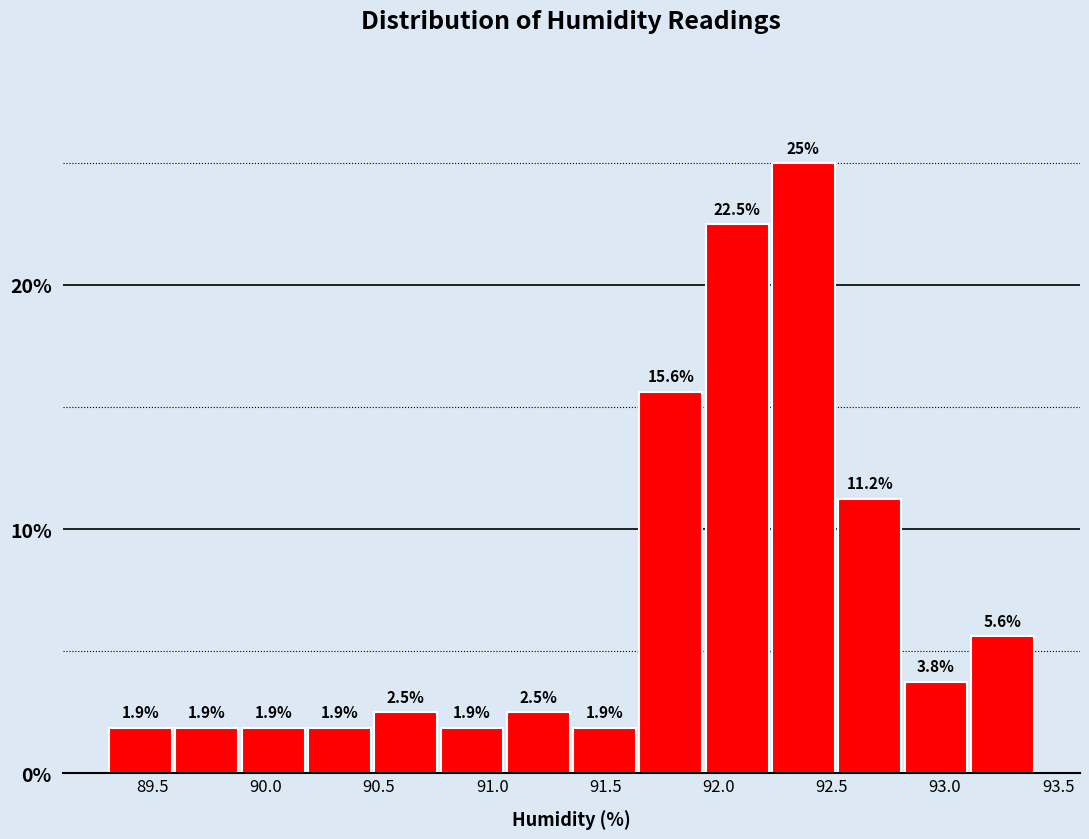

Reading left to right, list every bar in this chart as the range it spans on the x-axis followed by its height. The bar edges are not printed on the chart, so give them approximately, as read against the axis.

89.30 to 89.60: 1.9
89.60 to 89.90: 1.9
89.90 to 90.20: 1.9
90.20 to 90.45: 1.9
90.45 to 90.75: 2.5
90.75 to 91.05: 1.9
91.05 to 91.35: 2.5
91.35 to 91.65: 1.9
91.65 to 91.95: 15.6
91.95 to 92.25: 22.5
92.25 to 92.50: 25.0
92.50 to 92.80: 11.2
92.80 to 93.10: 3.8
93.10 to 93.40: 5.6